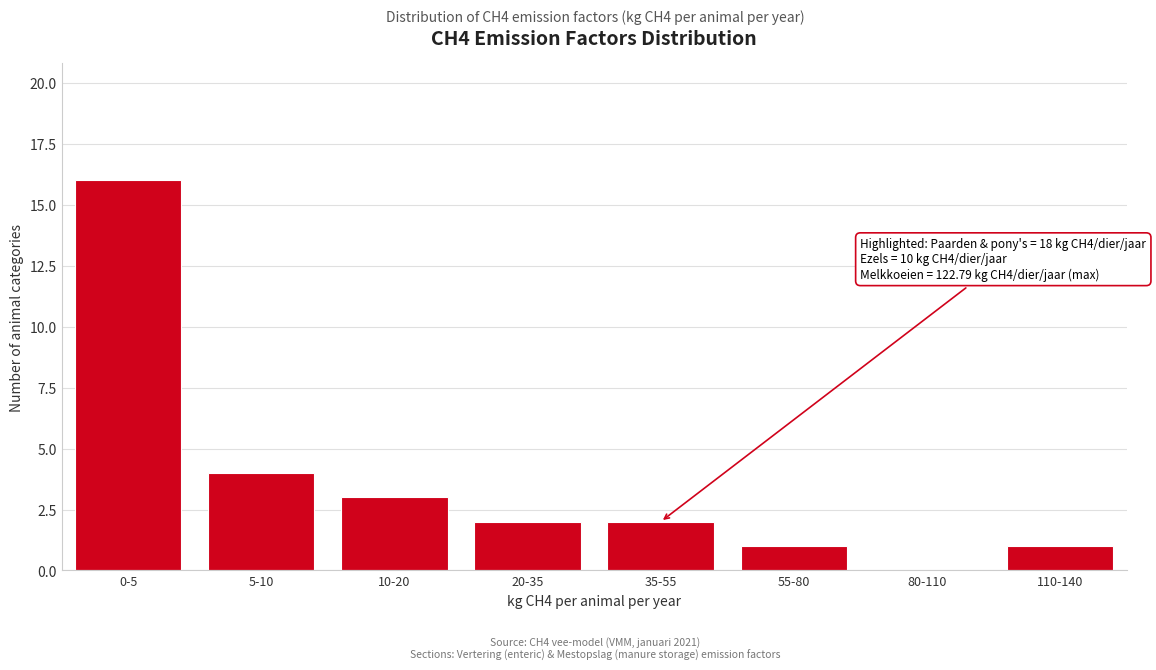

Reading right to left, extract all data points from this chart.

110-140=1	80-110=0	55-80=1	35-55=2	20-35=2	10-20=3	5-10=4	0-5=16